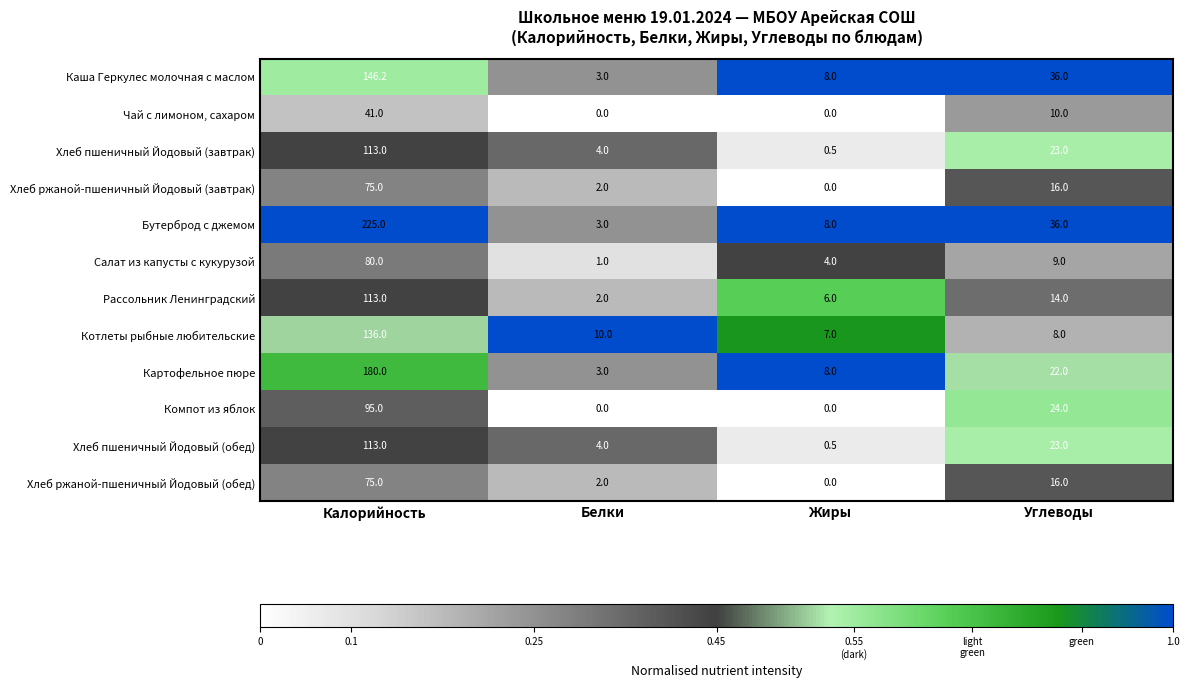

Is the value of Хлеб пшеничный Йодовый (обед) at Жиры greater than the value of Котлеты рыбные любительские at Жиры?

No